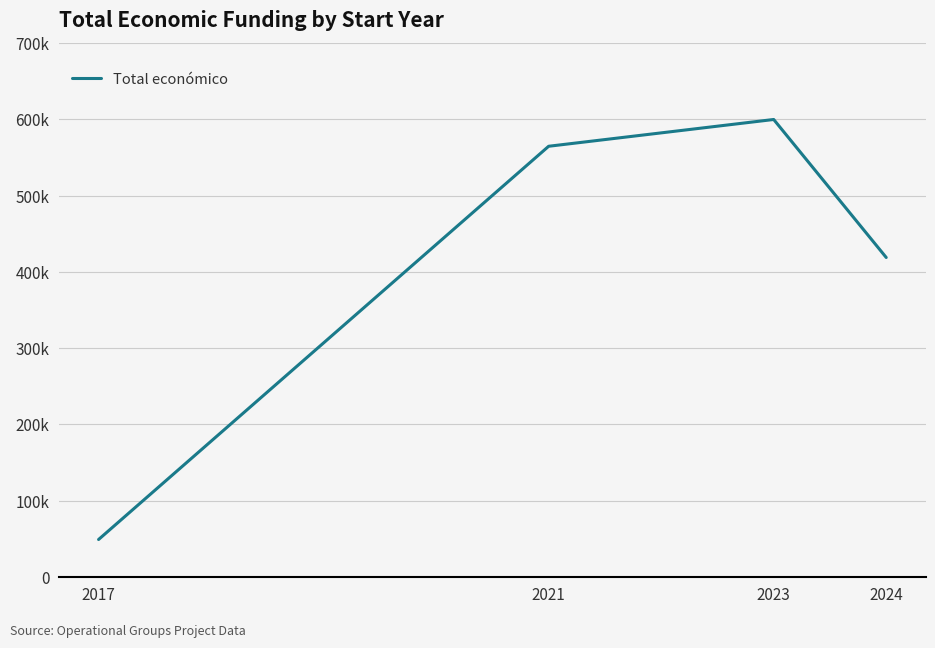

Reading left to right, what are all the values shown in this chart?

2017=48896.0	2021=564758.0	2023=599883.0	2024=418844.9